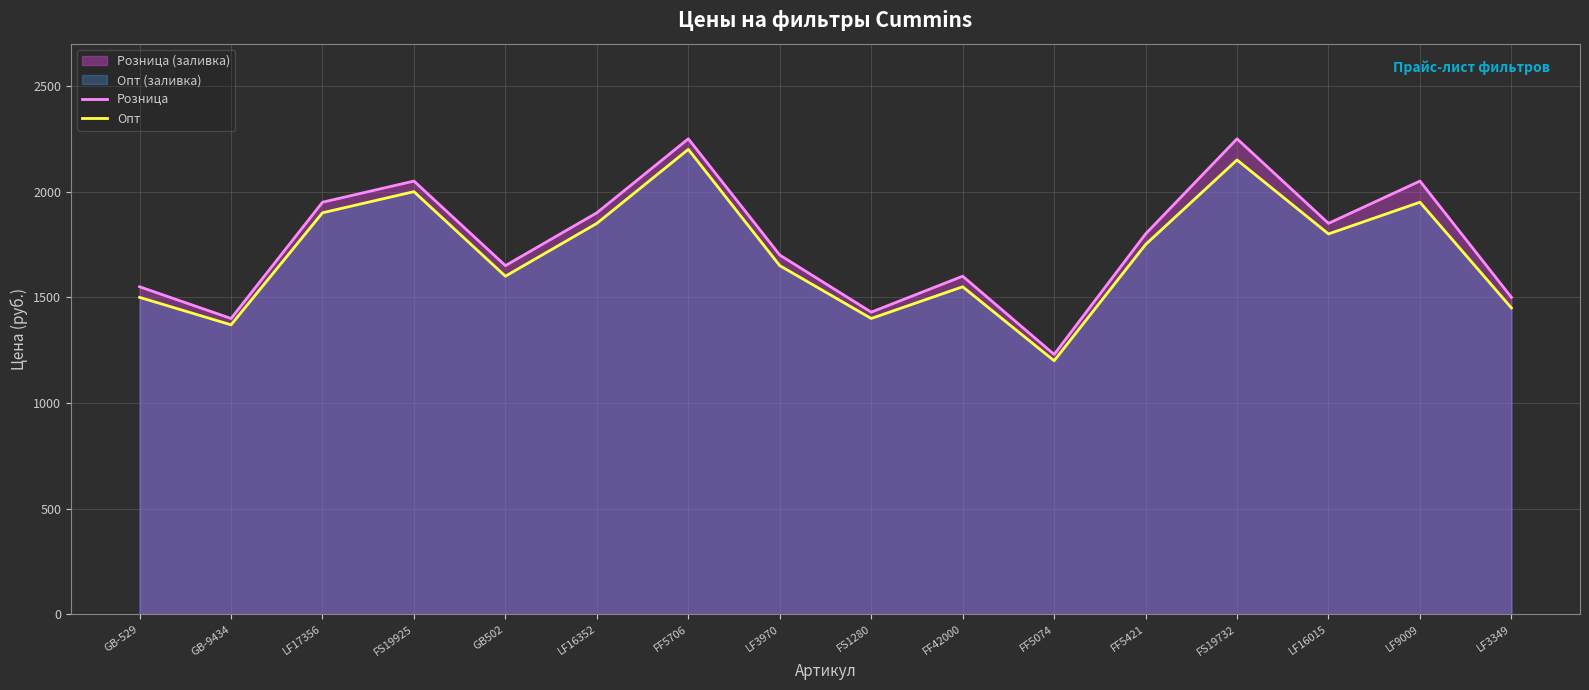

True or false: Розница and Опт intersect in this chart.

False